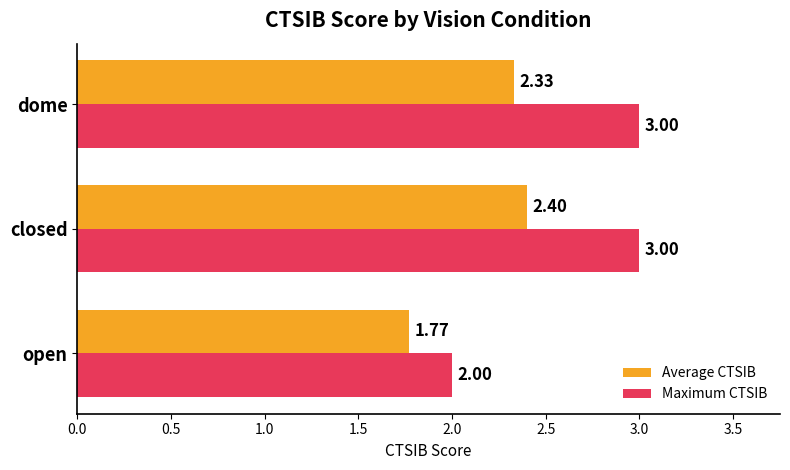

Which series has the largest total across all categories?

Maximum CTSIB